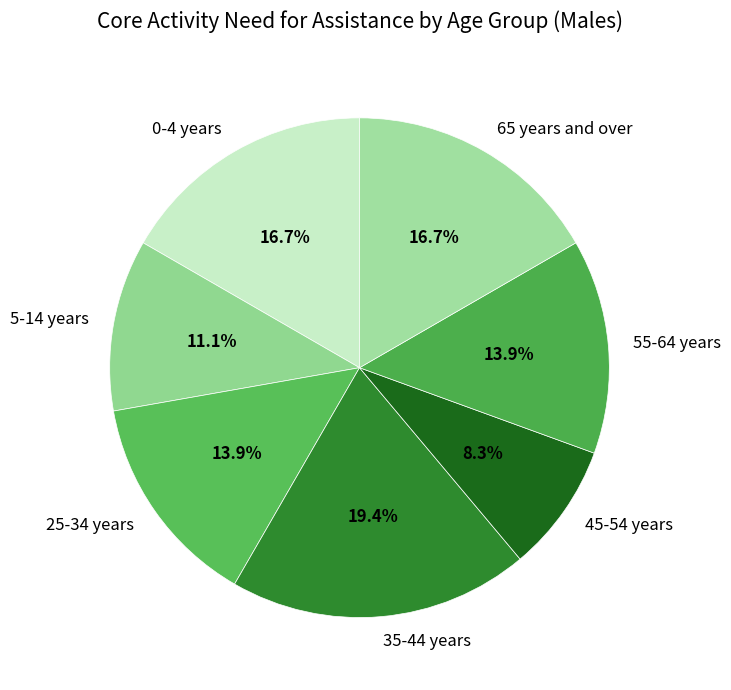

To the nearest percent, what percentage of the pie is 45-54 years?

8%